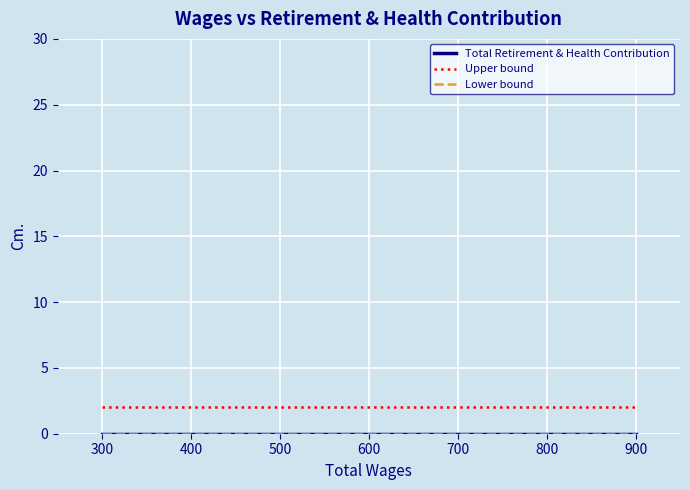

What are all the series names shown in the legend?

Total Retirement & Health Contribution, Upper bound, Lower bound